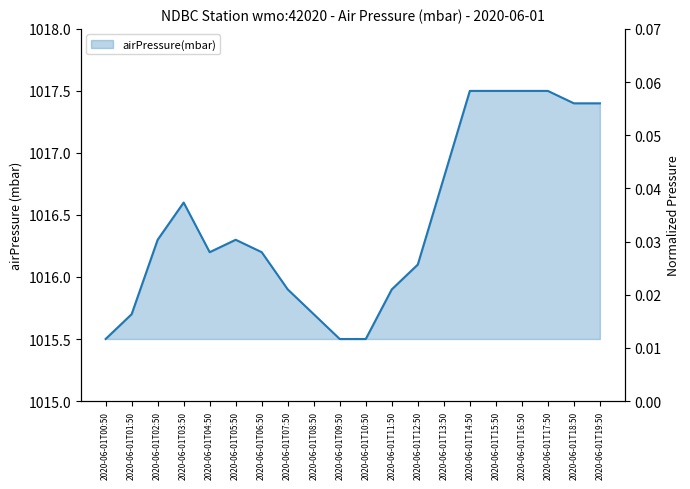

What is the label of the 2nd point from the left?

2020-06-01T01:50